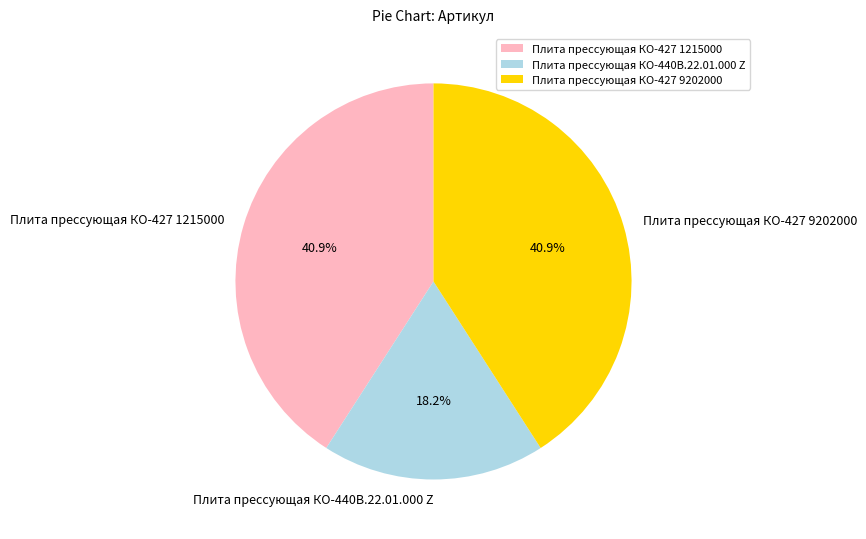

What is the smallest slice in the pie chart?

Плита прессующая КО-440В.22.01.000 Z